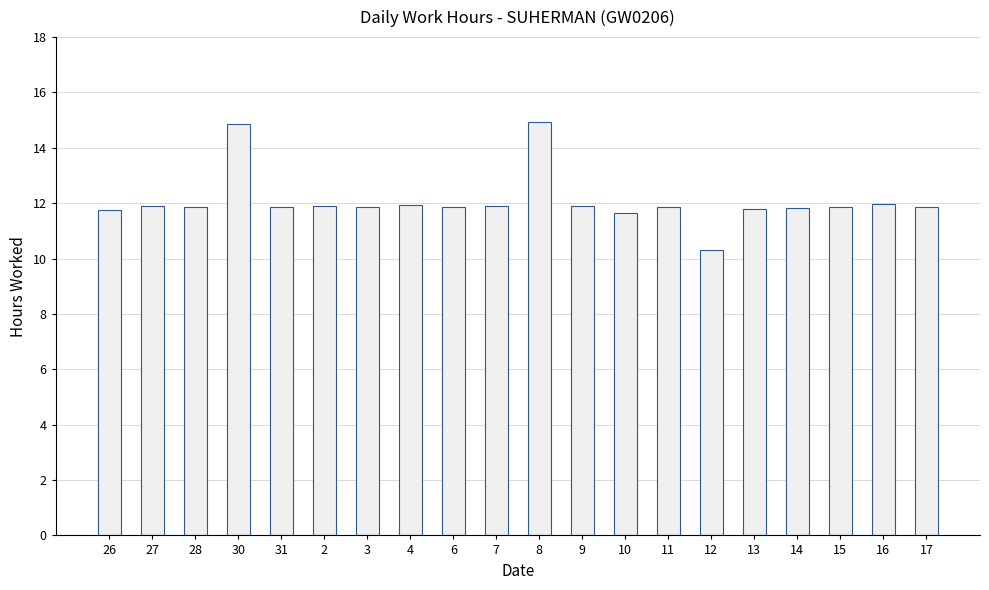

At which label does the data first exceed 11?

26